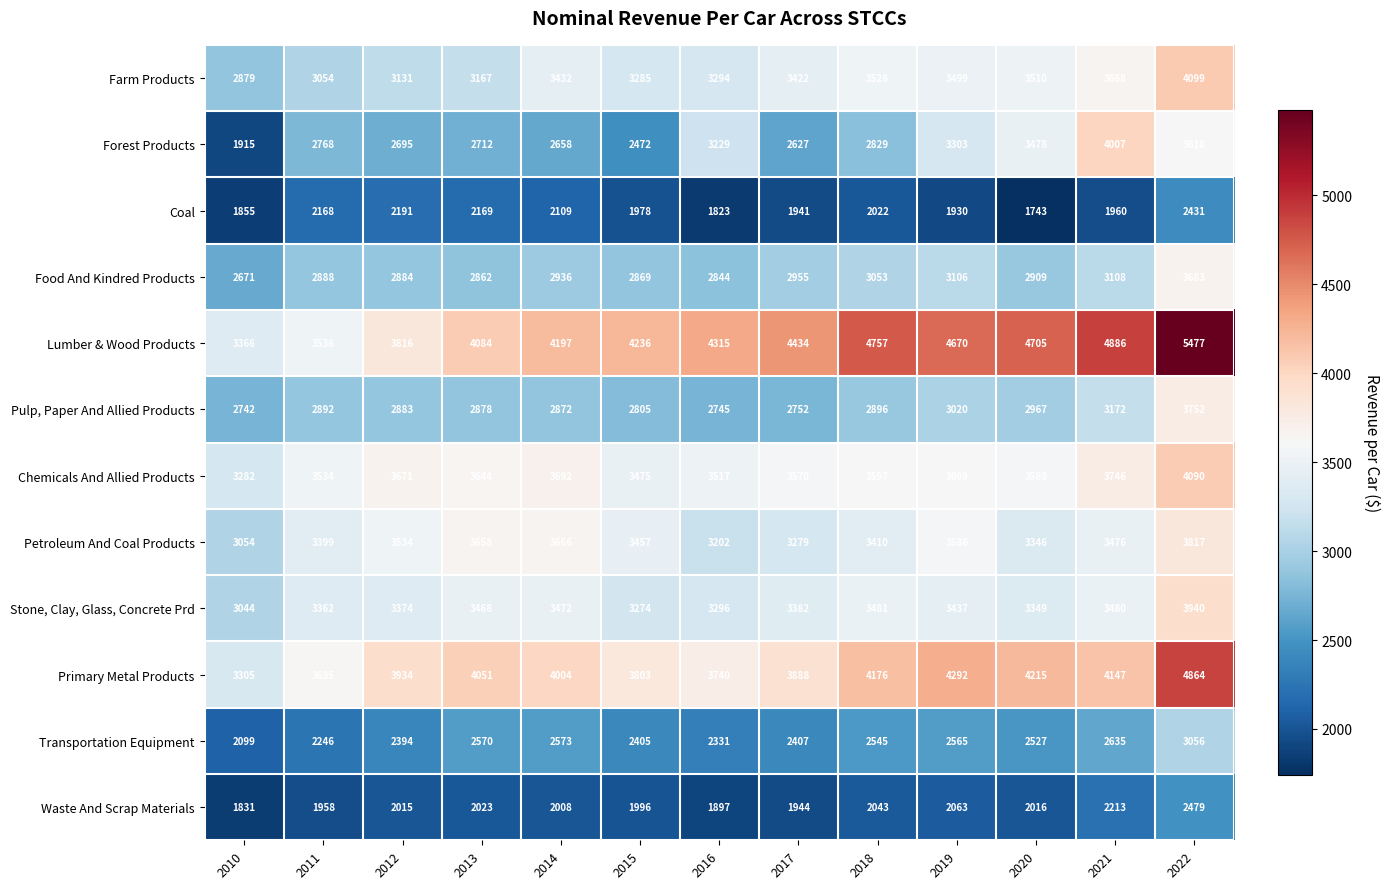

What is the spread (max minus min) of values at 2011?

1677